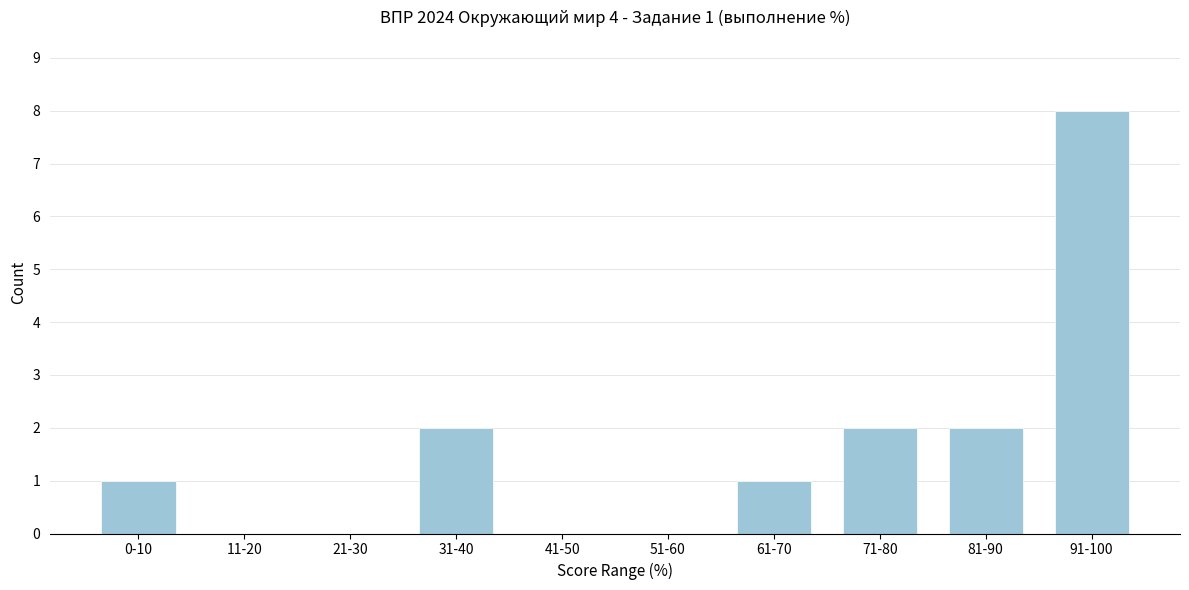

Reading left to right, transcribe all the data shown in this chart.

0-10=1	11-20=0	21-30=0	31-40=2	41-50=0	51-60=0	61-70=1	71-80=2	81-90=2	91-100=8